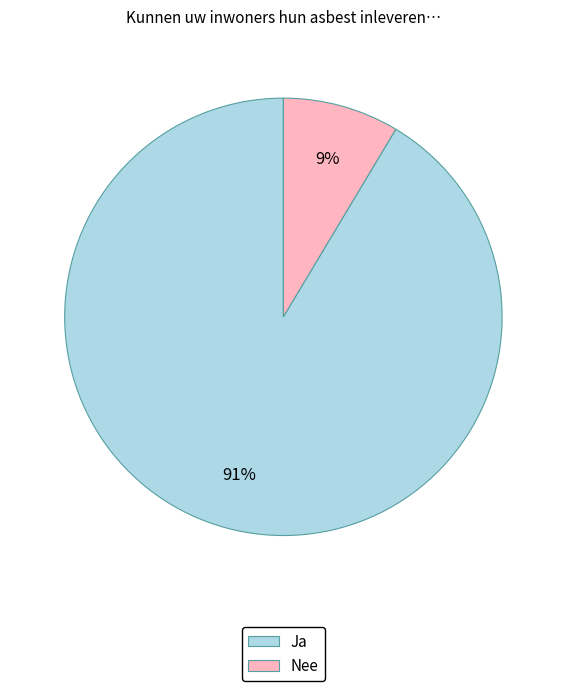

How many slices are in this pie chart?

2